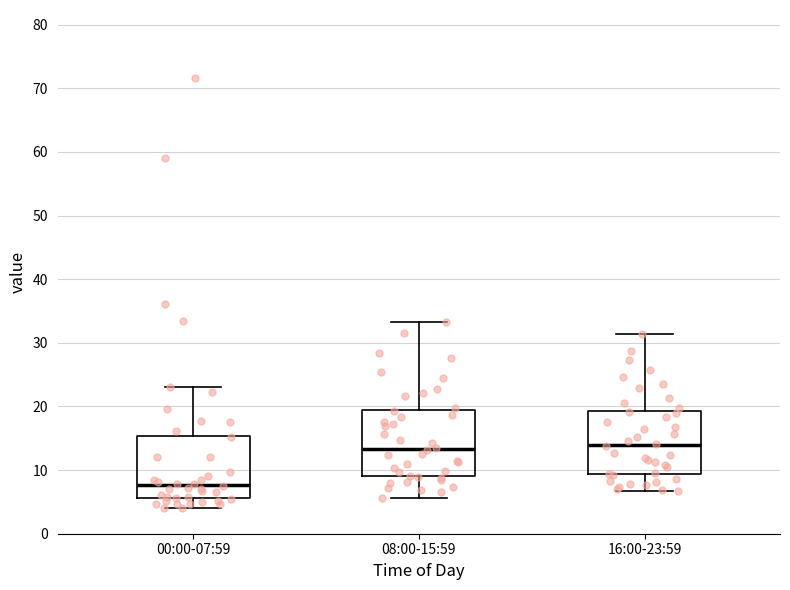

Reading left to right, transcribe this box plot: for each box, give where its median line is, the range the box spans, and where its two whiskers end, as read against the y-axis. The values are not printed on the chart, so give them approximately, as read against the axis.

00:00-07:59: median 8, box 6 to 15, whiskers 4 to 23
08:00-15:59: median 13, box 9 to 19, whiskers 6 to 33
16:00-23:59: median 14, box 9 to 19, whiskers 7 to 31